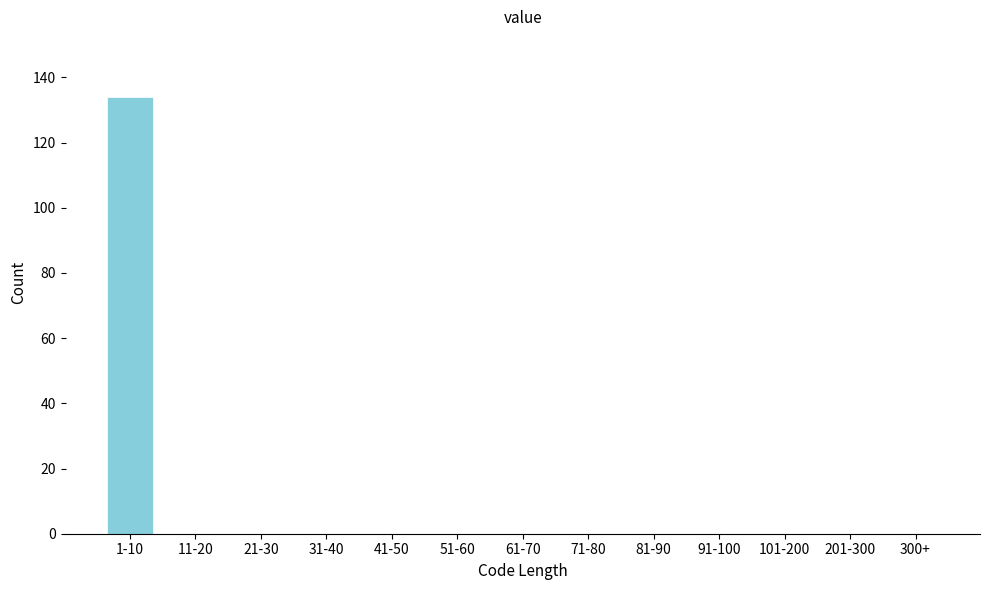

Reading left to right, transcribe all the data shown in this chart.

1-10=134	11-20=0	21-30=0	31-40=0	41-50=0	51-60=0	61-70=0	71-80=0	81-90=0	91-100=0	101-200=0	201-300=0	300+=0